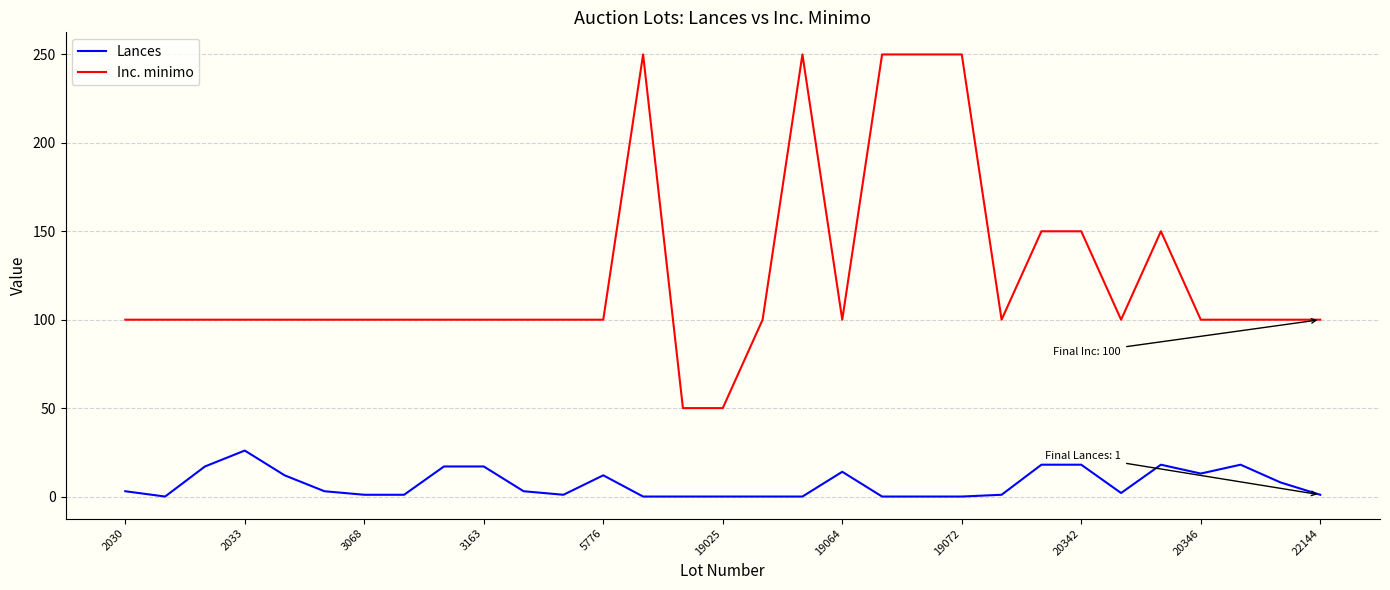

True or false: Lances and Inc. minimo cross at least once.

False